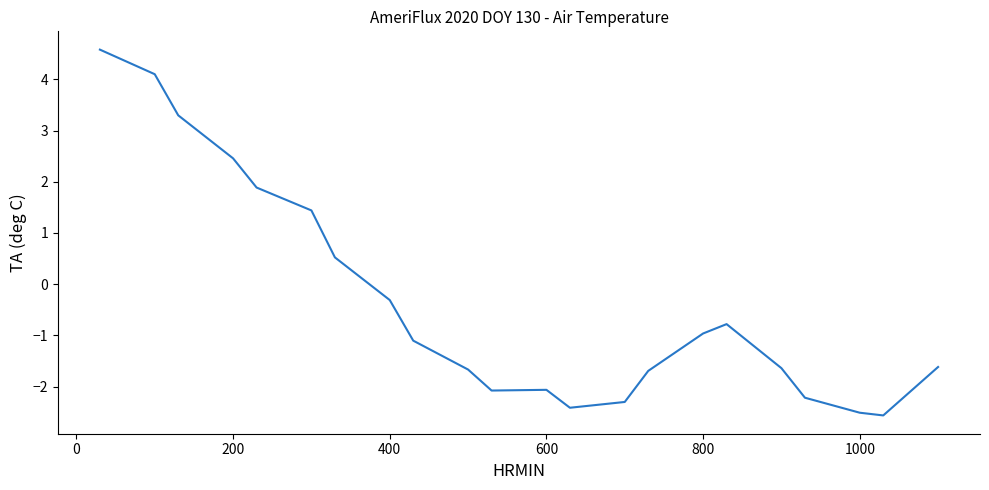

What is the smallest value displayed?

-2.6